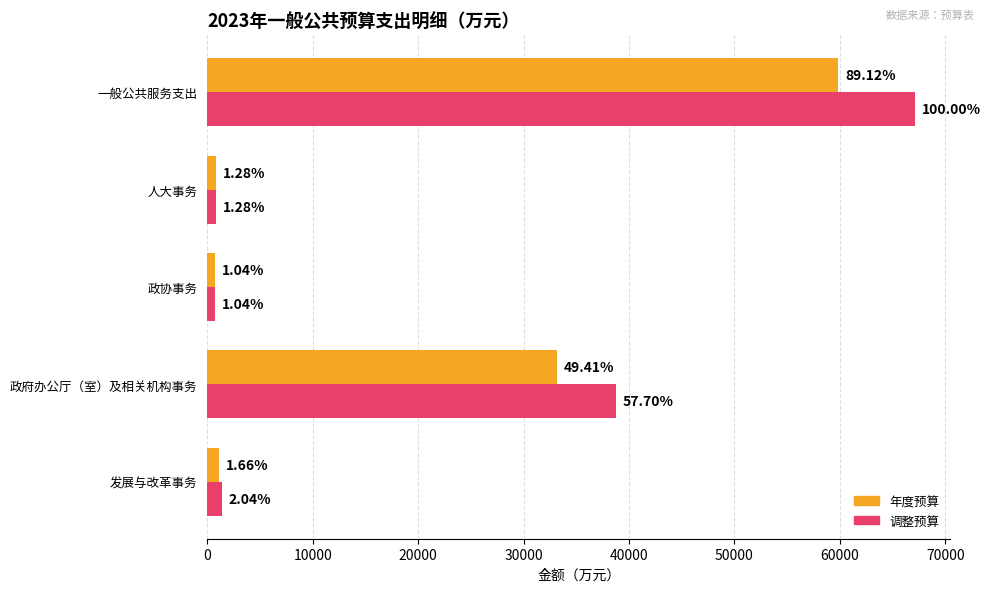

Count the number of categories in the chart.

5